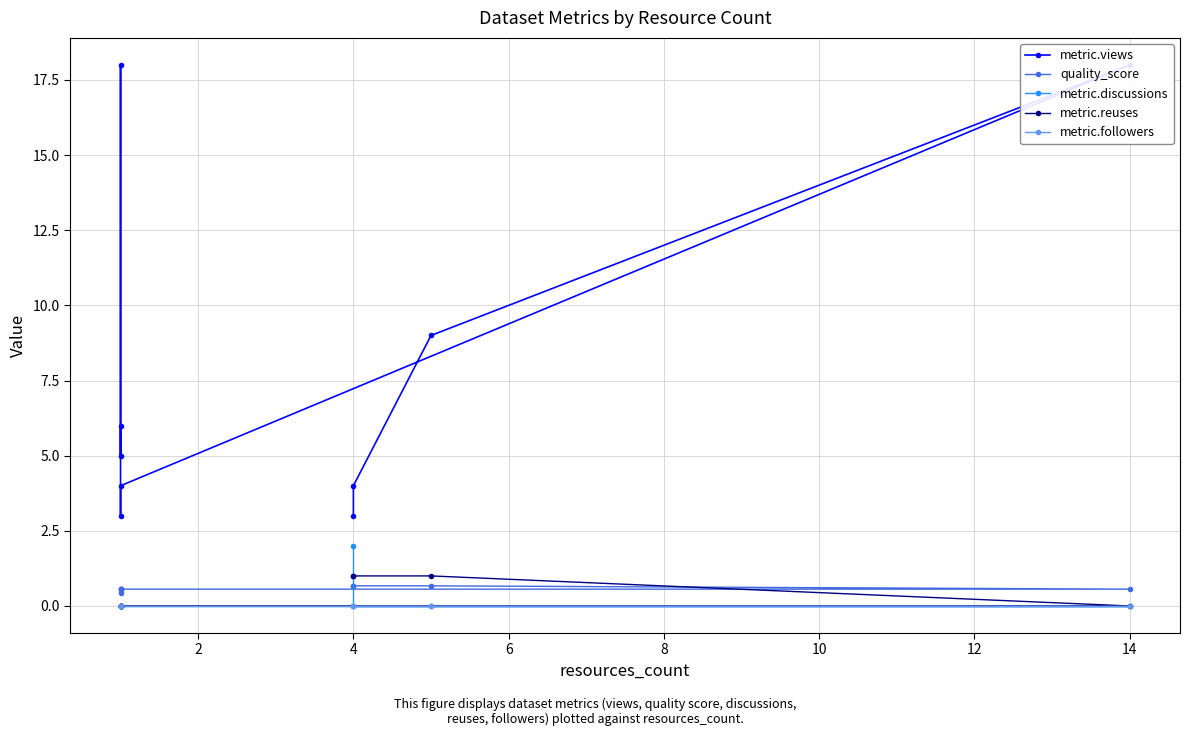

True or false: quality_score and metric.discussions cross at least once.

True